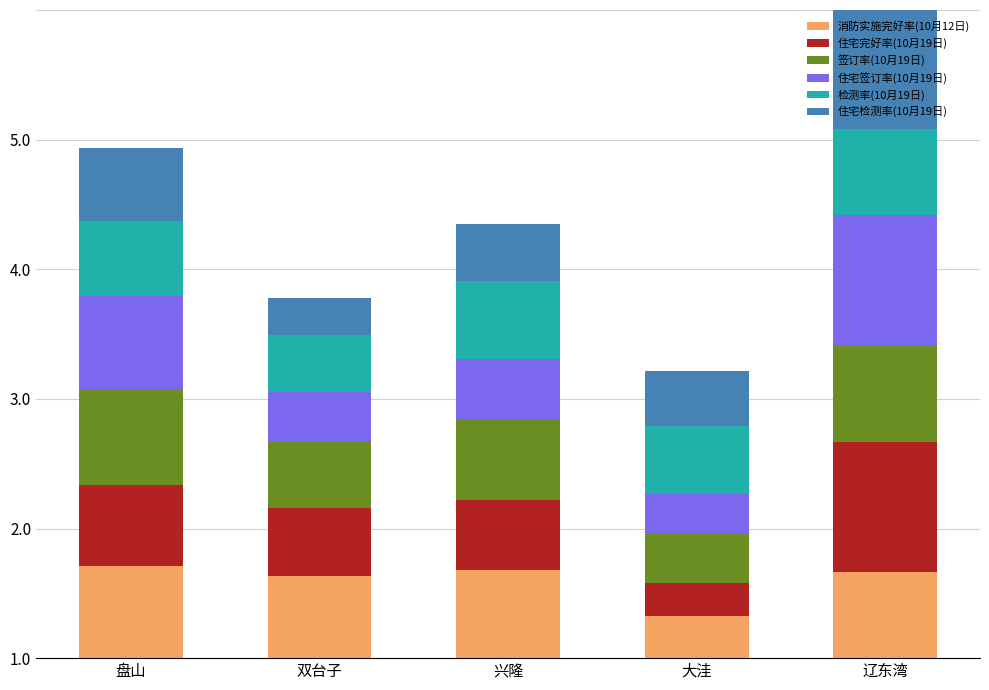

Which category has the highest value in the 消防实施完好率(10月12日) series?

盘山